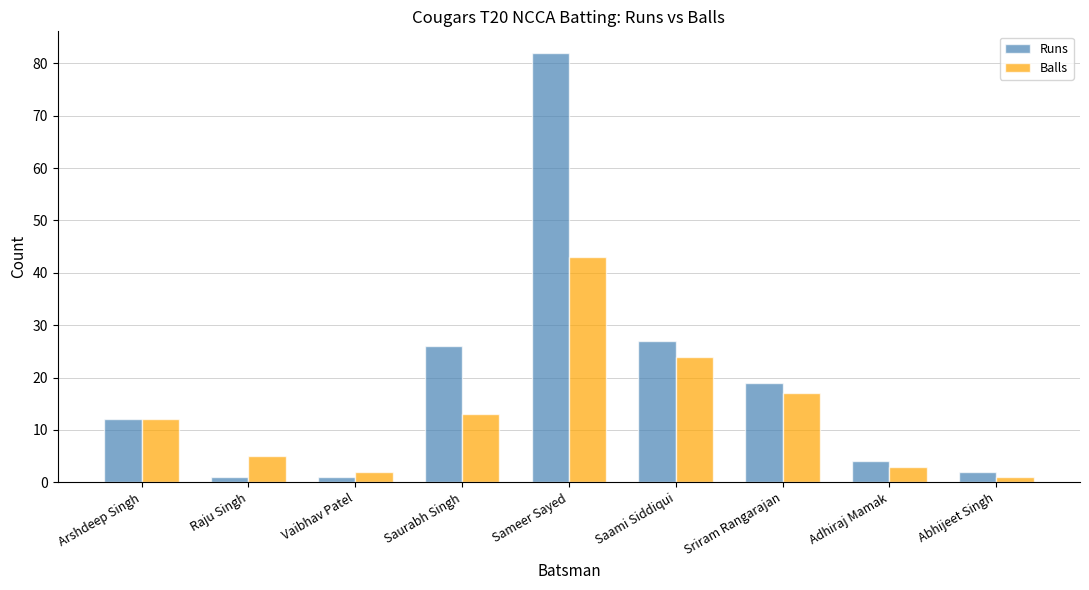

At how many categories does at least one series exceed 56?

1